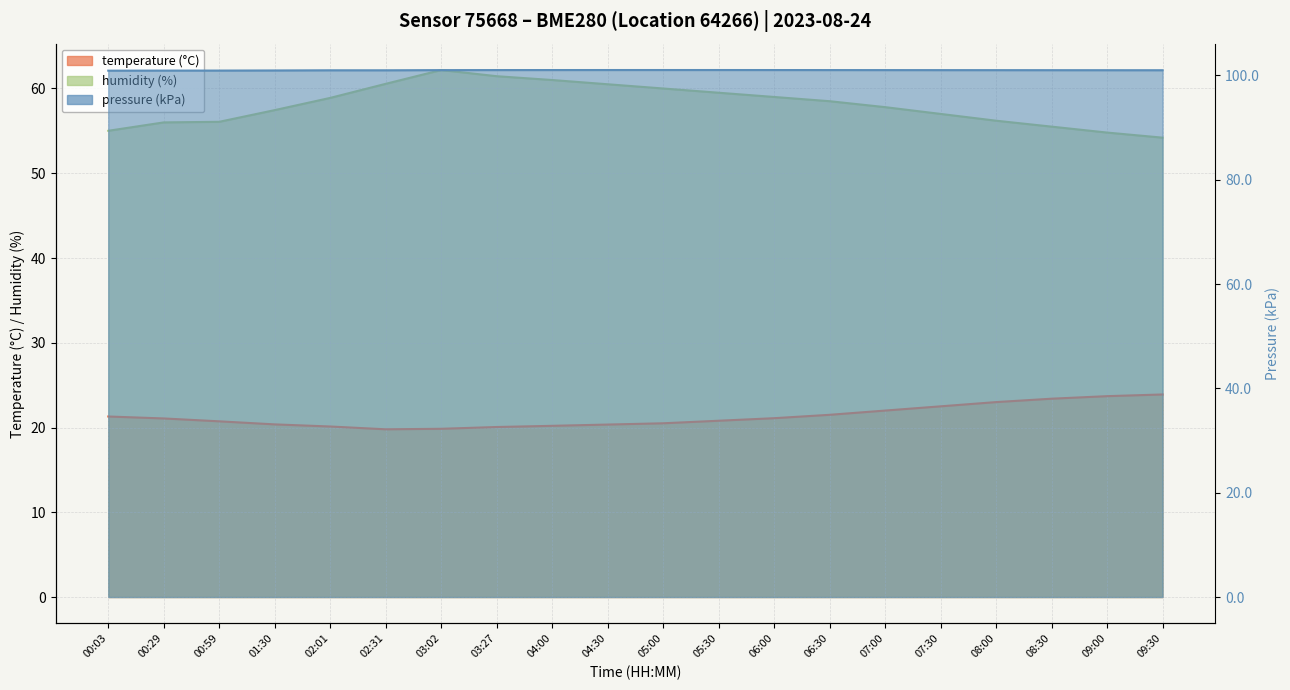

True or false: humidity has more than 0 interior local peaks.

True